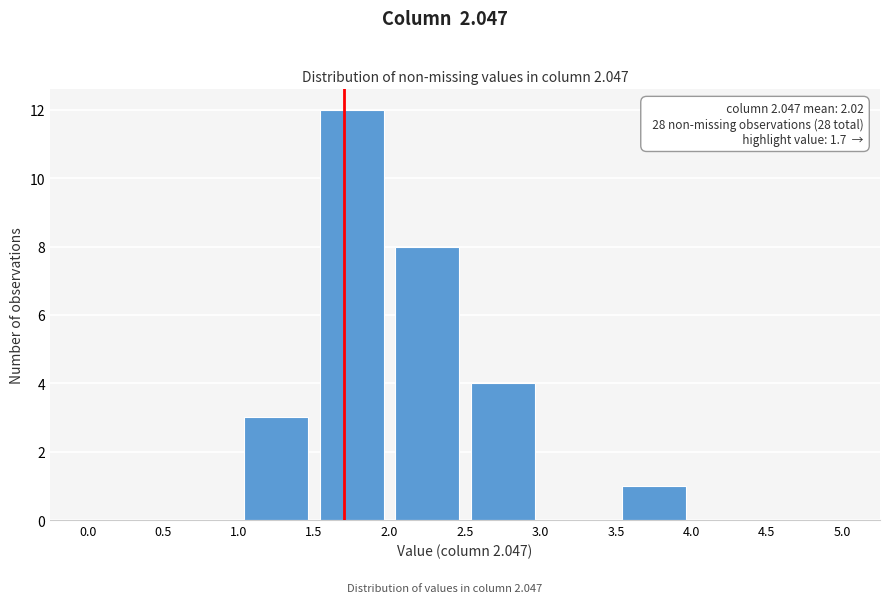

Over which range of the x-axis is the bar tallest?

1.5 to 2.0